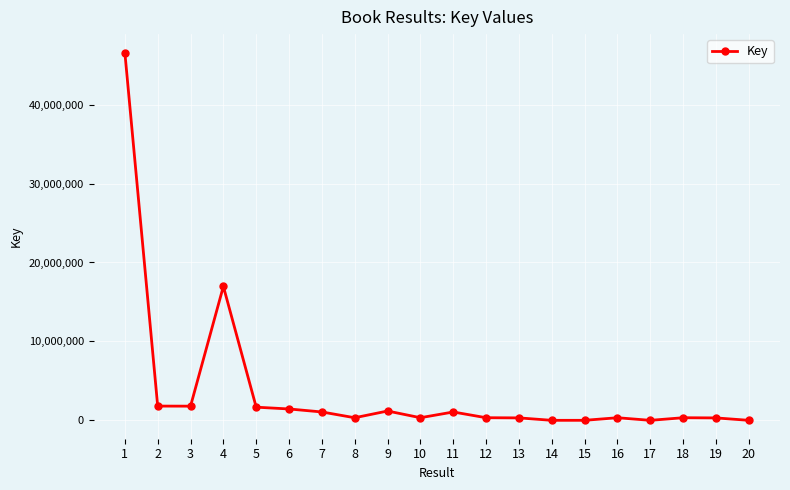

Count the number of categories in the chart.

20